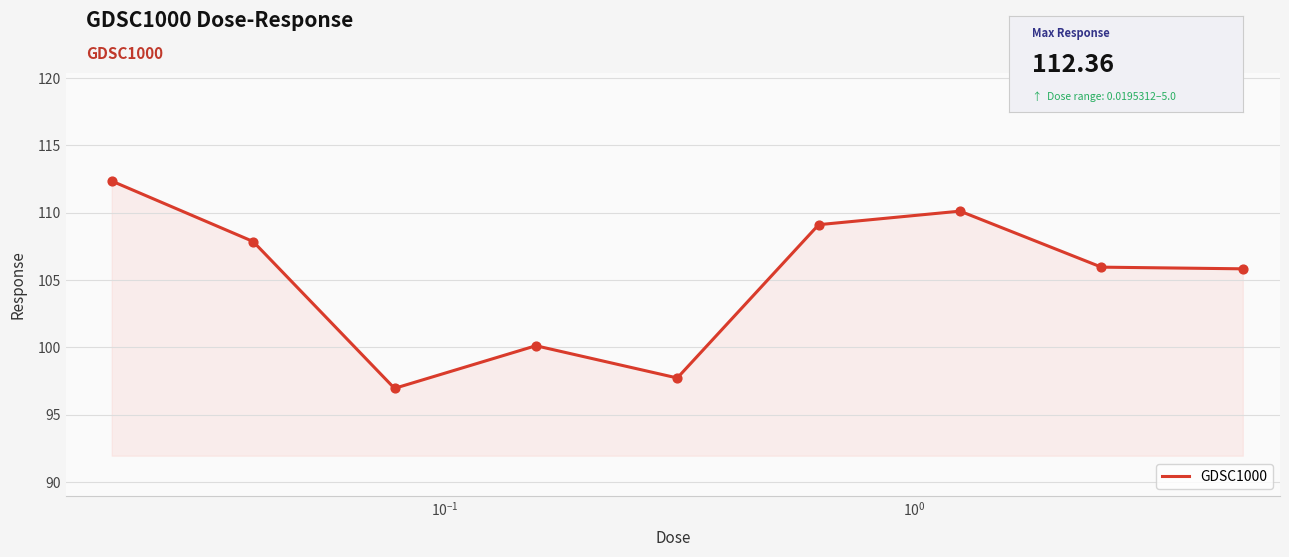

What is the smallest value displayed?

97.0